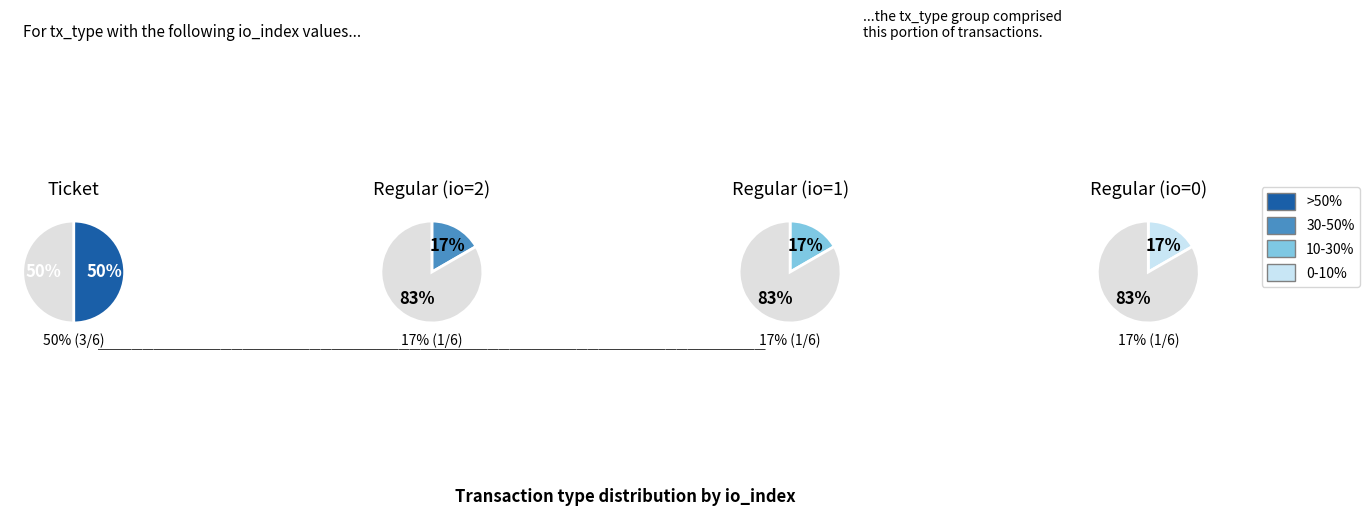

Combined, what portion of the pie is Ticket (io=0) and Regular (io=1)?

33.3%